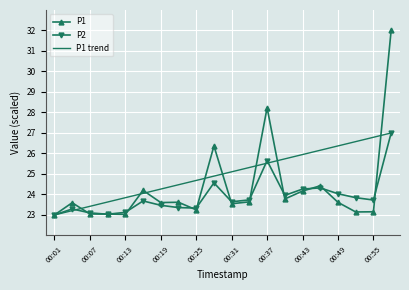

At how many categories does at least one series exceed 30?

1